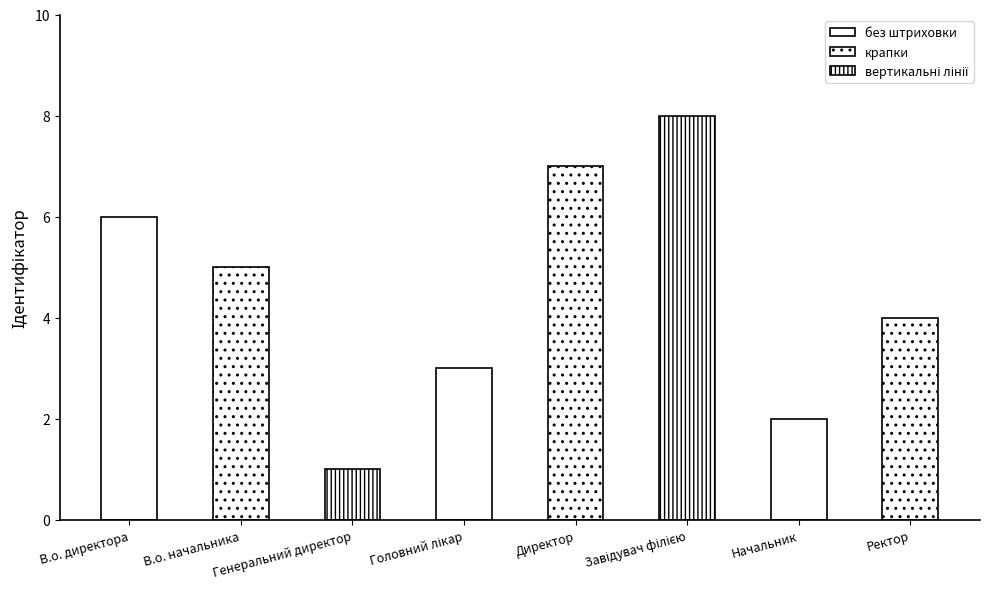

What is the approximate value at Ректор?

4